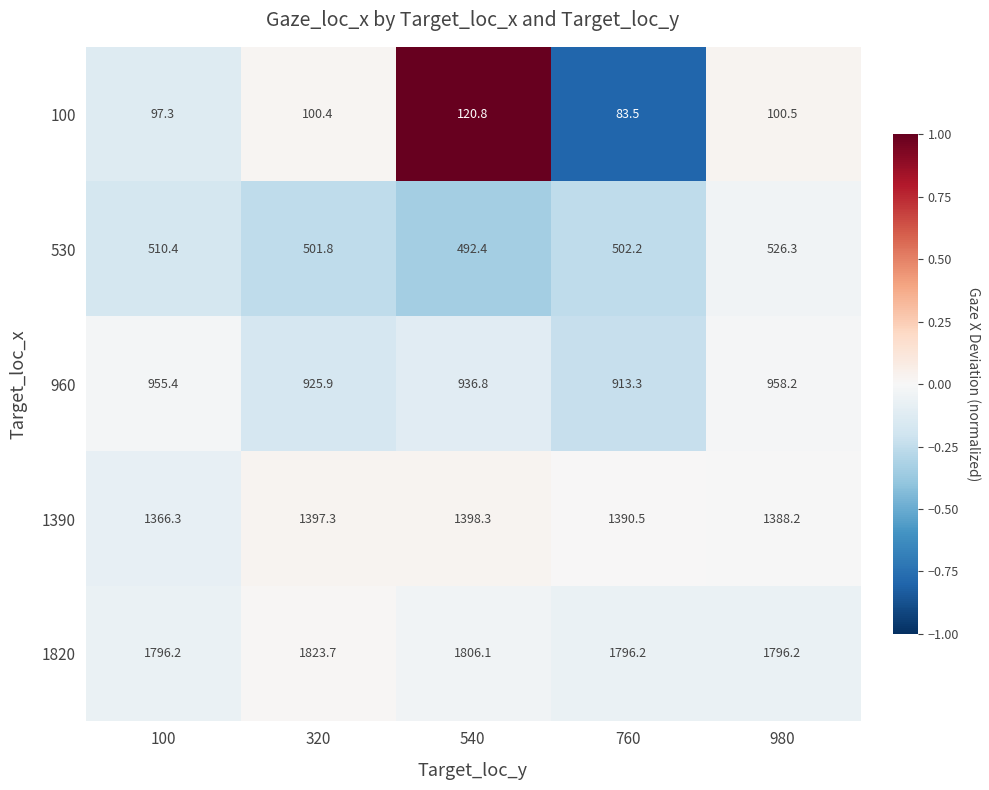

How many distinct data groups are displayed?

5